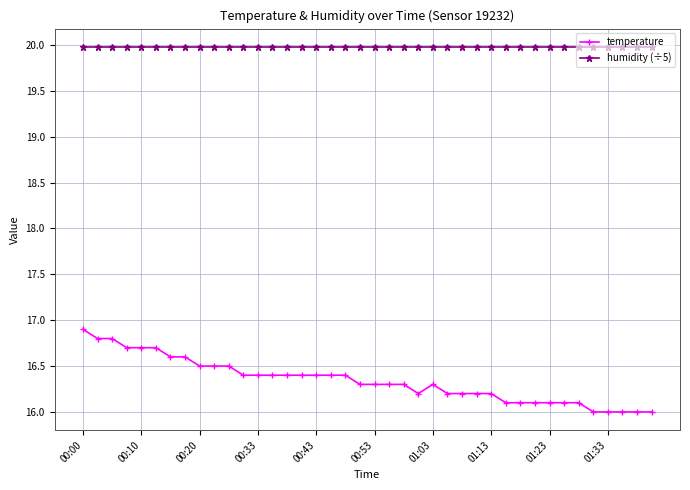

Which series has the largest total across all categories?

humidity (÷5)